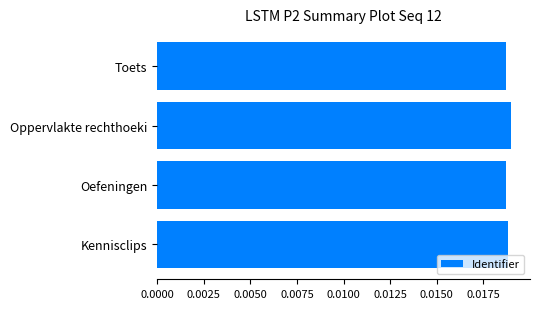

How many values are between 0 and 1?

4